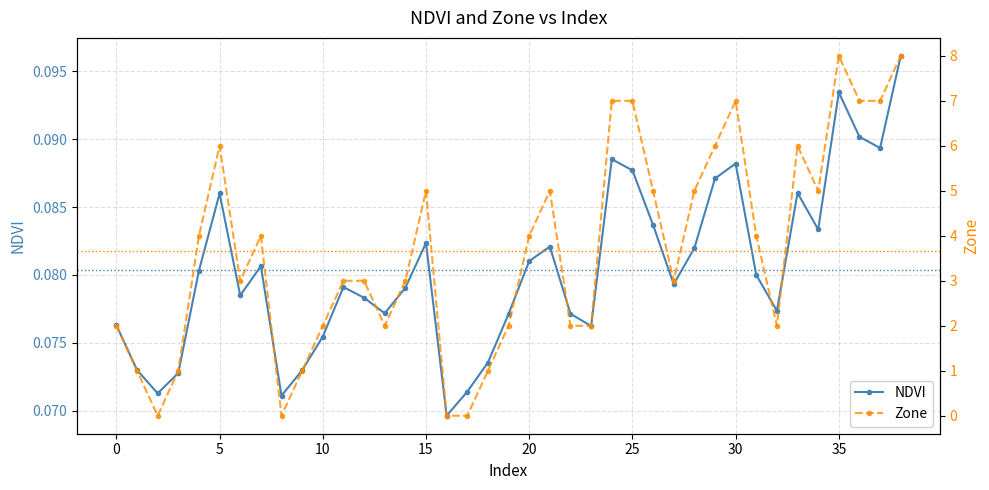

What is the sum of all NDVI values?

3.1